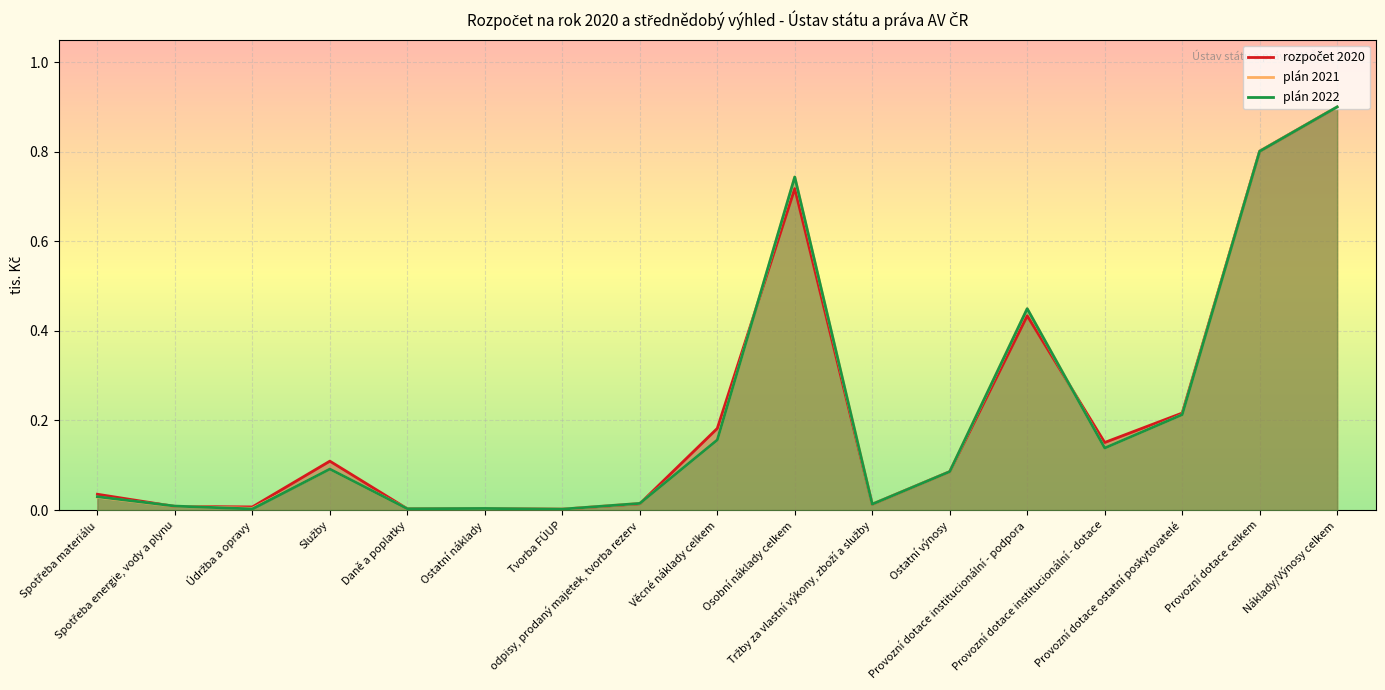

Reading left to right, transcribe all the data shown in this chart.

rozpočet 2020: 0.0	0.0	0.0	0.1	0.0	0.0	0.0	0.0	0.2	0.7	0.0	0.1	0.4	0.2	0.2	0.8	0.9
plán 2021: 0.0	0.0	0.0	0.1	0.0	0.0	0.0	0.0	0.2	0.7	0.0	0.1	0.4	0.1	0.2	0.8	0.9
plán 2022: 0.0	0.0	0.0	0.1	0.0	0.0	0.0	0.0	0.2	0.7	0.0	0.1	0.4	0.1	0.2	0.8	0.9